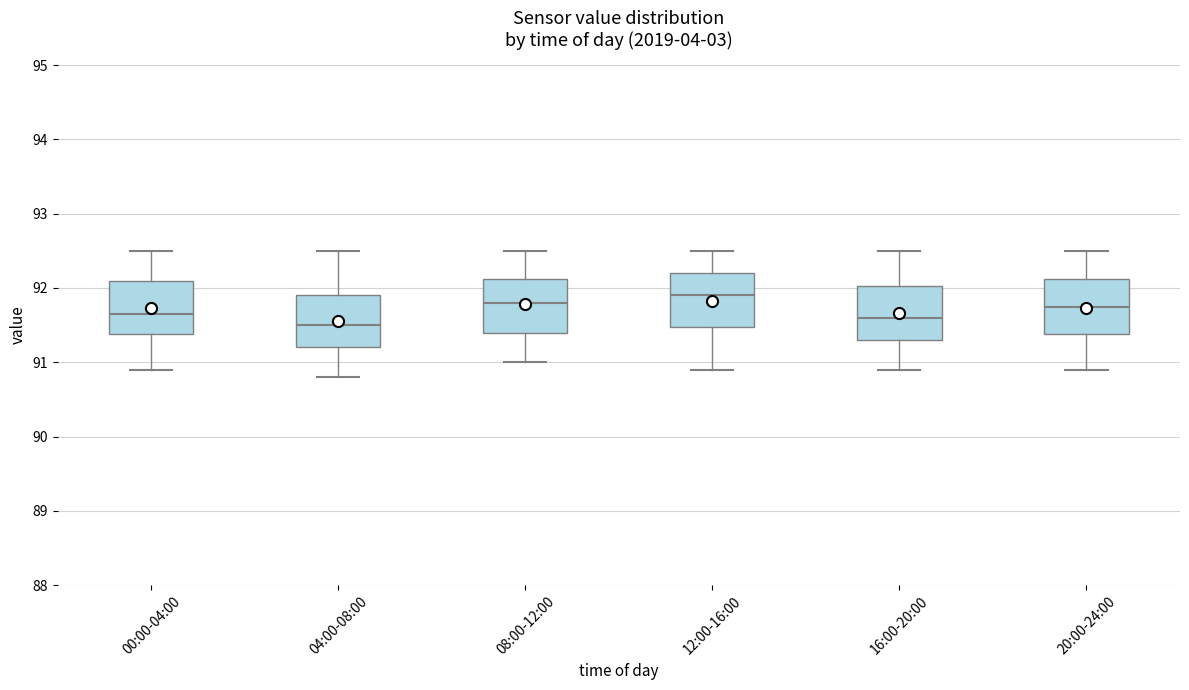

Reading left to right, read every box against the y-axis: the position of its median line, the range the box covers, and the ends of its whiskers. The values are not printed on the chart, so give them approximately, as read against the axis.

00:00-04:00: median 91.7, box 91.4 to 92.1, whiskers 90.9 to 92.5
04:00-08:00: median 91.5, box 91.2 to 91.9, whiskers 90.8 to 92.5
08:00-12:00: median 91.8, box 91.4 to 92.1, whiskers 91.0 to 92.5
12:00-16:00: median 91.9, box 91.5 to 92.2, whiskers 90.9 to 92.5
16:00-20:00: median 91.6, box 91.3 to 92.0, whiskers 90.9 to 92.5
20:00-24:00: median 91.8, box 91.4 to 92.1, whiskers 90.9 to 92.5